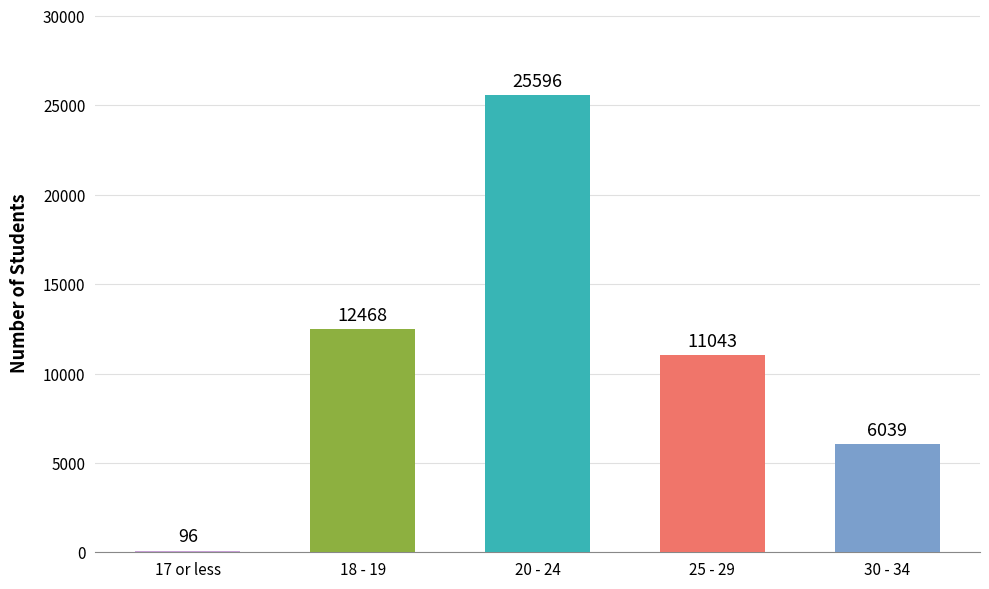

Which category has the highest value across all series?

20 - 24